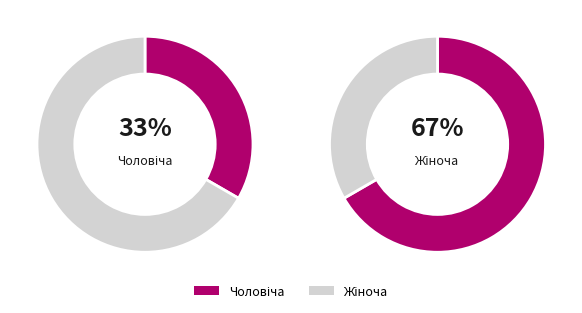

Is it true that Жіноча is 59% of the pie?

False